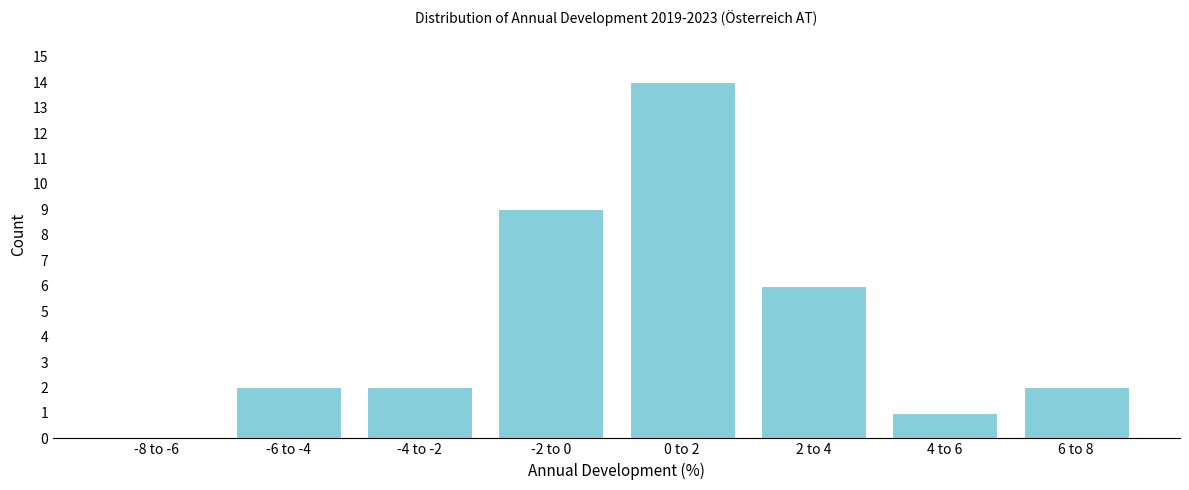

Reading right to left, list all the values displayed in this chart.

6 to 8=2	4 to 6=1	2 to 4=6	0 to 2=14	-2 to 0=9	-4 to -2=2	-6 to -4=2	-8 to -6=0